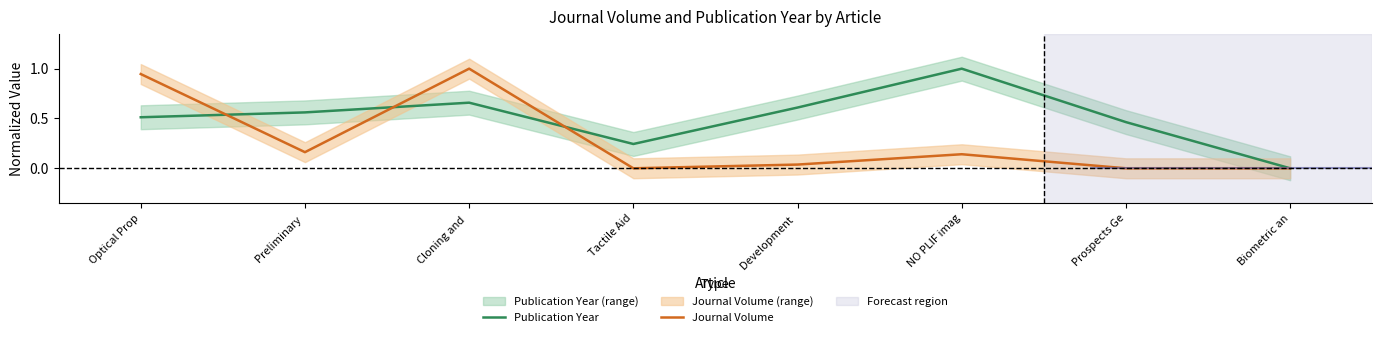

Which series has the largest total across all categories?

Publication Year